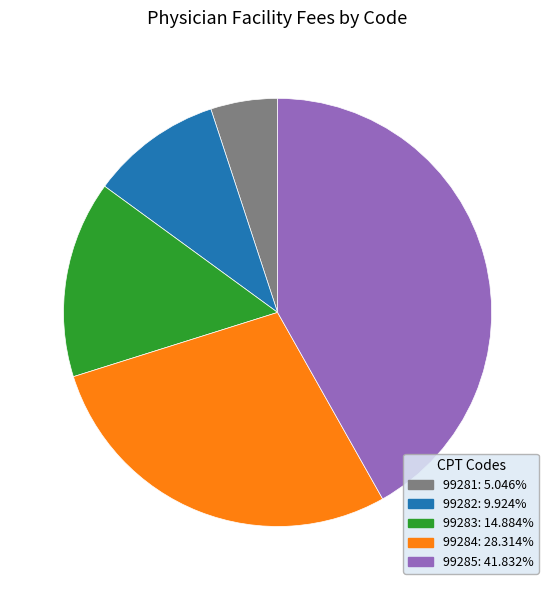

How many segments does this pie chart have?

5